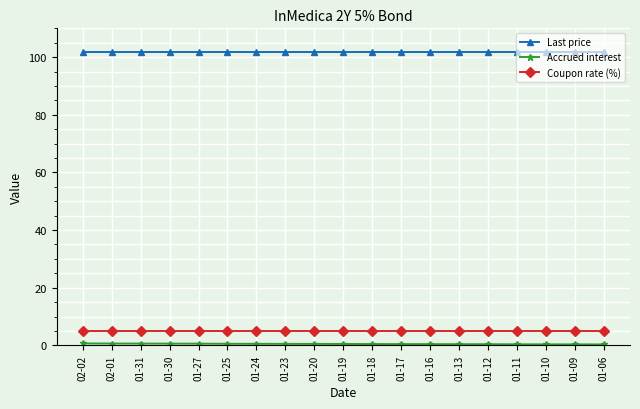

True or false: Coupon rate (%) and Last price intersect in this chart.

False